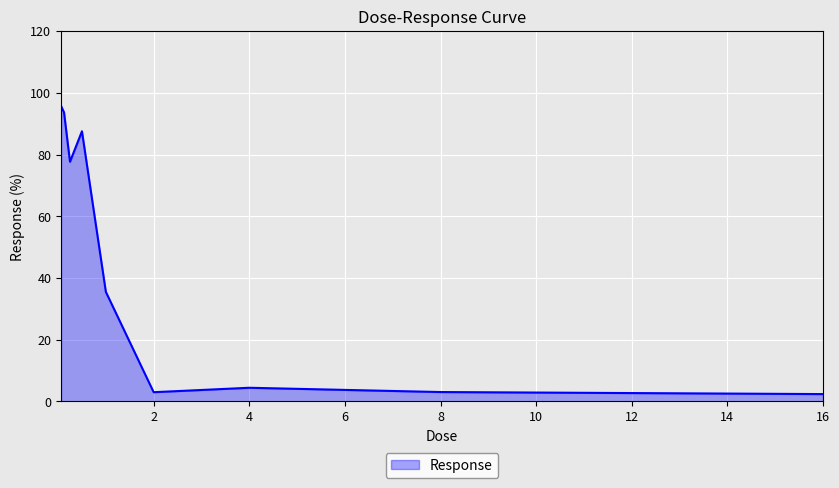

How many lines are shown in the chart?

1